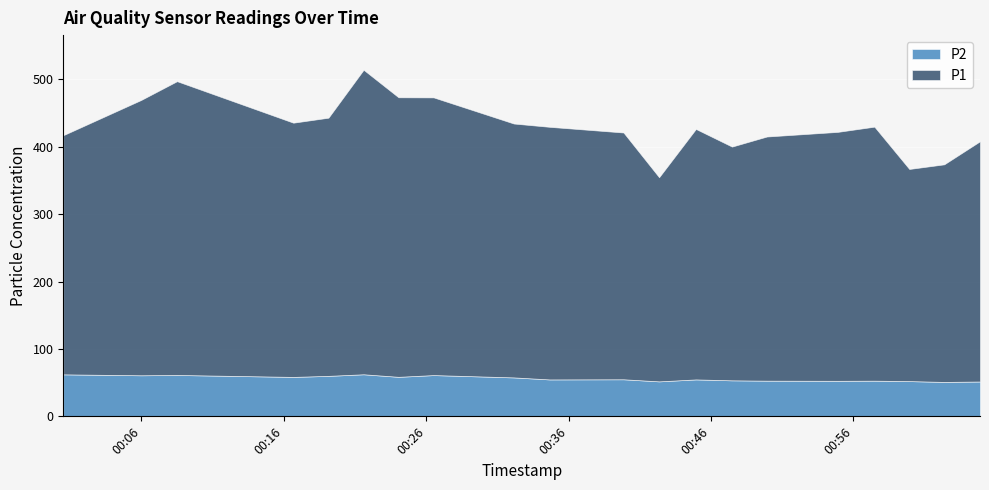

Reading left to right, list all the values displayed in this chart.

P1: 2022-10-31T00:00:31=354.8	2022-10-31T00:05:59=408.4	2022-10-31T00:08:30=435.8	2022-10-31T00:16:40=377.1	2022-10-31T00:19:08=383.0	2022-10-31T00:21:36=451.7	2022-10-31T00:24:03=414.7	2022-10-31T00:26:31=411.9	2022-10-31T00:32:09=376.6	2022-10-31T00:34:40=374.7	2022-10-31T00:39:51=366.1	2022-10-31T00:42:21=302.8	2022-10-31T00:44:56=371.5	2022-10-31T00:47:28=346.7	2022-10-31T00:49:55=362.2	2022-10-31T00:54:53=369.2	2022-10-31T00:57:28=376.8	2022-10-31T00:59:55=314.7	2022-10-31T01:02:22=322.8	2022-10-31T01:04:53=356.4
P2: 2022-10-31T00:00:31=62.3	2022-10-31T00:05:59=60.9	2022-10-31T00:08:30=61.4	2022-10-31T00:16:40=58.5	2022-10-31T00:19:08=60.1	2022-10-31T00:21:36=62.4	2022-10-31T00:24:03=58.6	2022-10-31T00:26:31=61.2	2022-10-31T00:32:09=57.8	2022-10-31T00:34:40=54.8	2022-10-31T00:39:51=55.0	2022-10-31T00:42:21=51.9	2022-10-31T00:44:56=54.8	2022-10-31T00:47:28=53.4	2022-10-31T00:49:55=53.0	2022-10-31T00:54:53=52.7	2022-10-31T00:57:28=52.9	2022-10-31T00:59:55=52.3	2022-10-31T01:02:22=51.1	2022-10-31T01:04:53=51.7